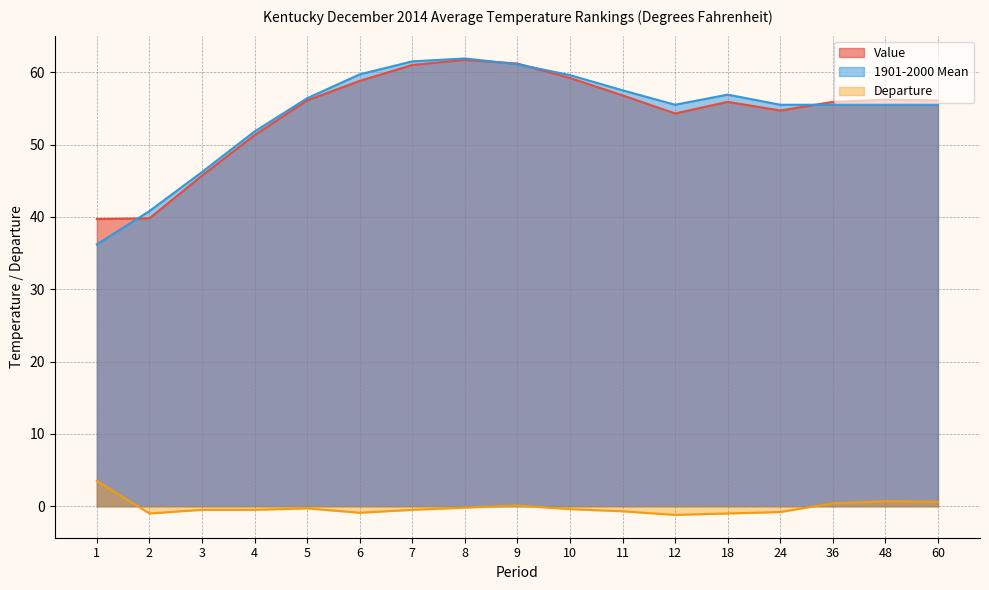

At which category is the sum across all series the highest?

8